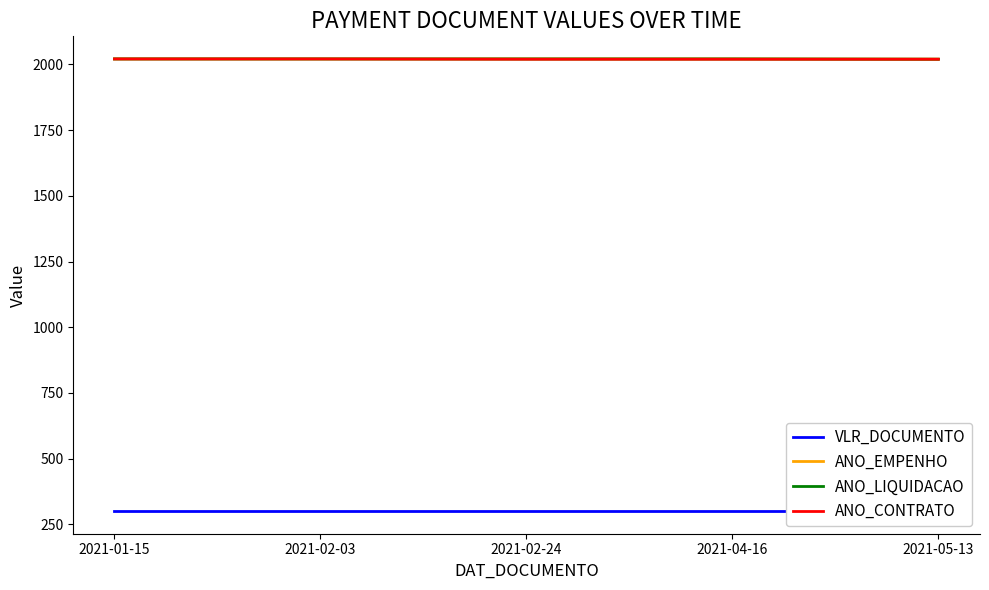

At how many categories does at least one series exceed 396?

5